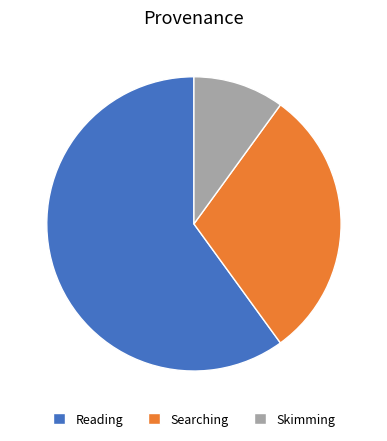

How many segments does this pie chart have?

3